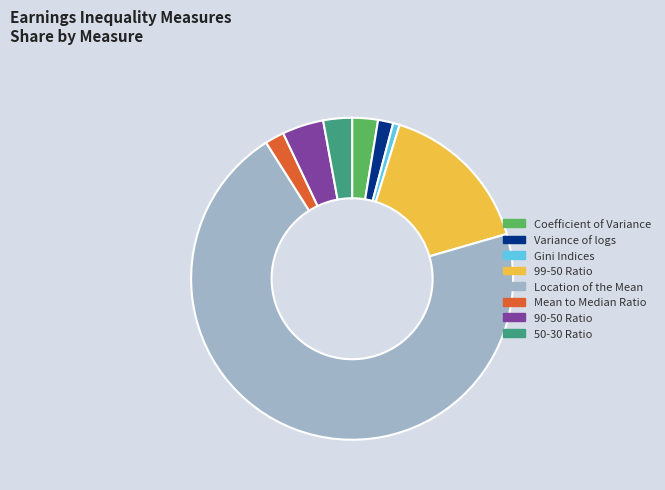

Which slice is the smallest?

Gini Indices